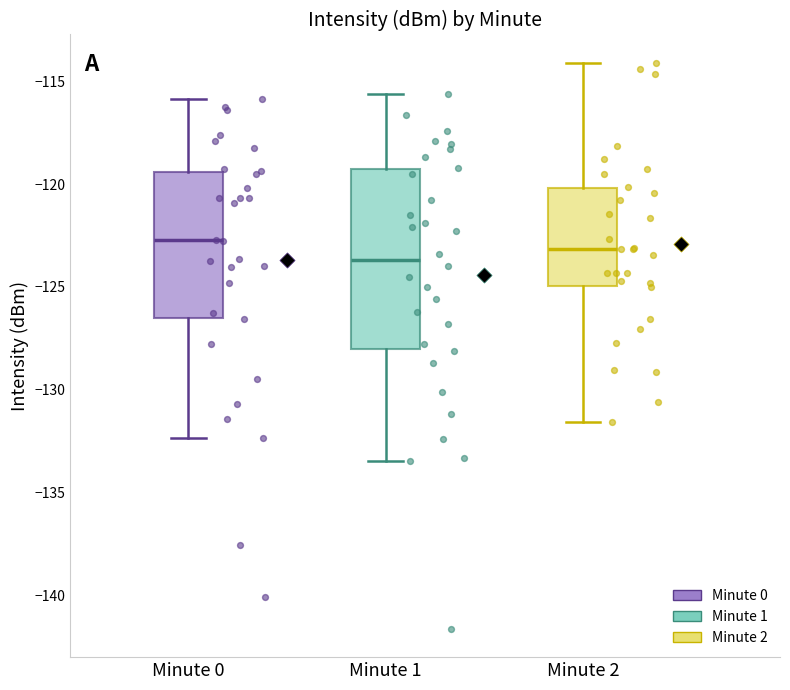

Reading left to right, read every box against the y-axis: the position of its median line, the range the box covers, and the ends of its whiskers. The values are not printed on the chart, so give them approximately, as read against the axis.

Minute 0: median -122.5, box -126.5 to -119.5, whiskers -132.5 to -116.0
Minute 1: median -123.5, box -128.0 to -119.5, whiskers -133.5 to -115.5
Minute 2: median -123.0, box -125.0 to -120.0, whiskers -131.5 to -114.0